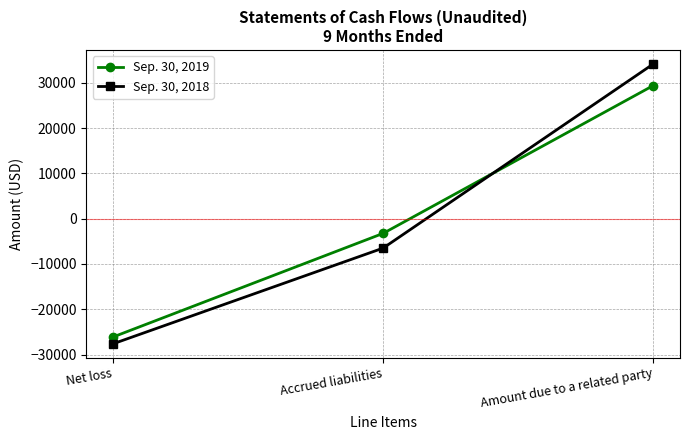

What is the highest value of the Sep. 30, 2018 series?

34115